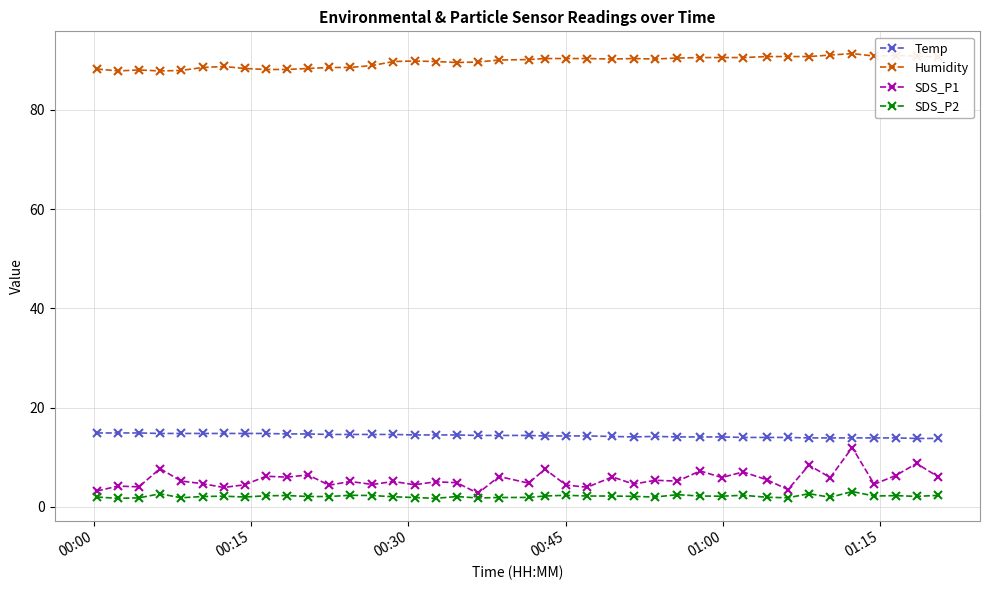

What is the value of the SDS_P1 point at the 14th from the left?

4.5